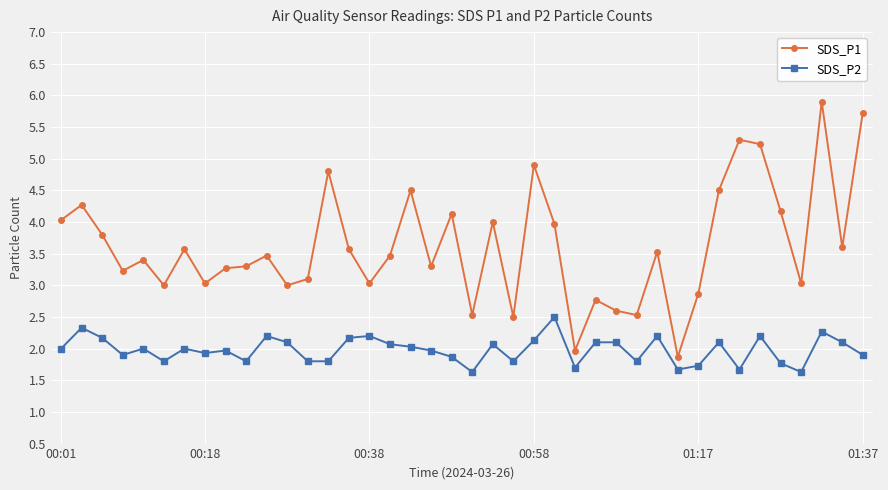

Which series has the largest total across all categories?

SDS_P1